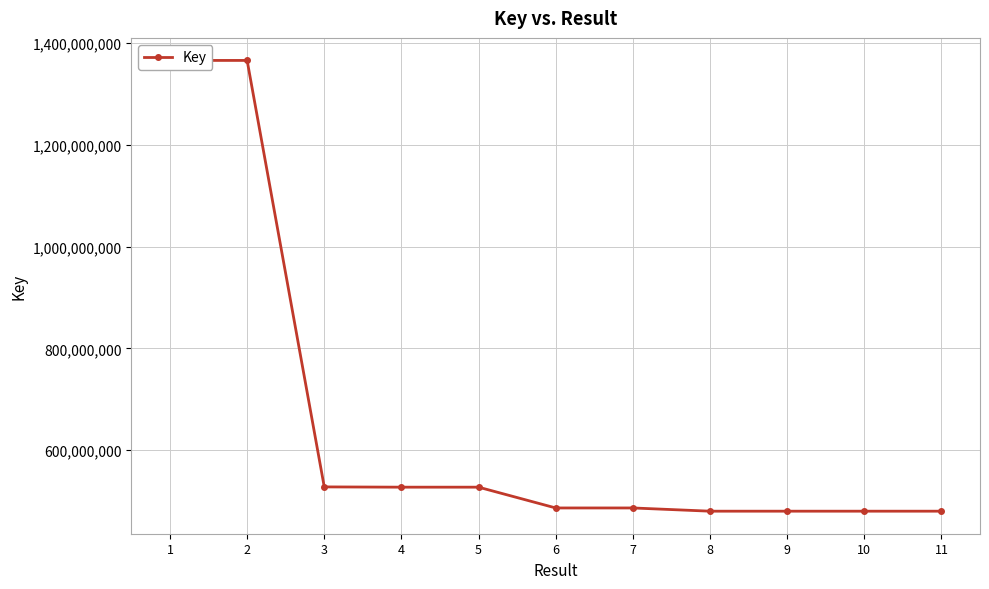

What is the difference between the values at 9 and 11?

16